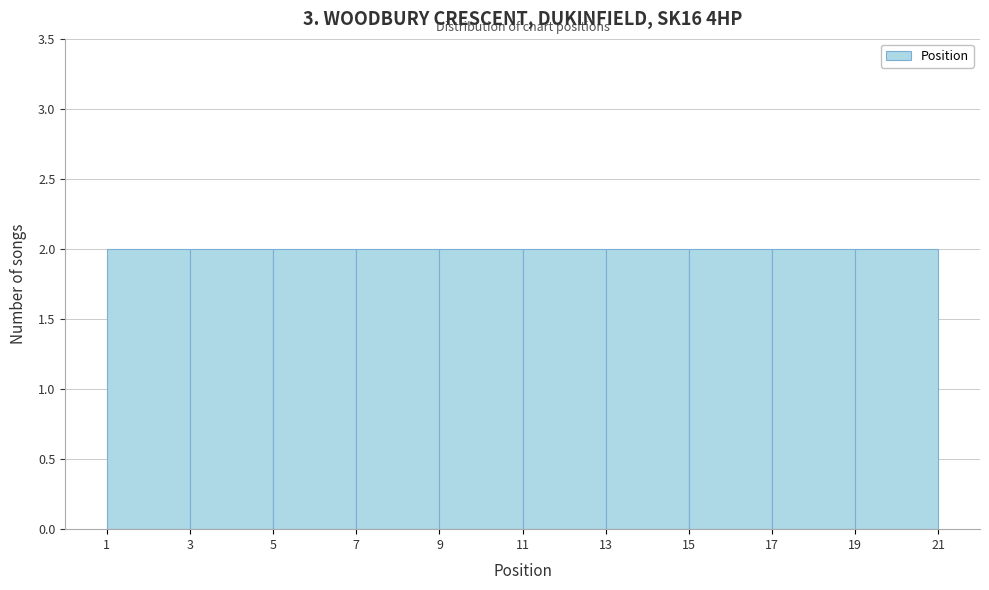

What is the height of the bar covering 3 to 5 on the x-axis? The values are not printed on the chart, so give them approximately, as read against the axis.

2